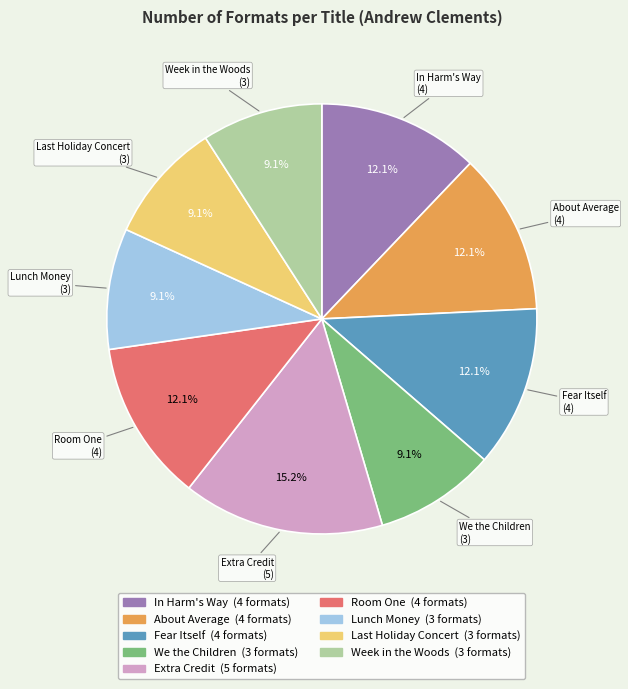

Count the number of slices in the pie.

9